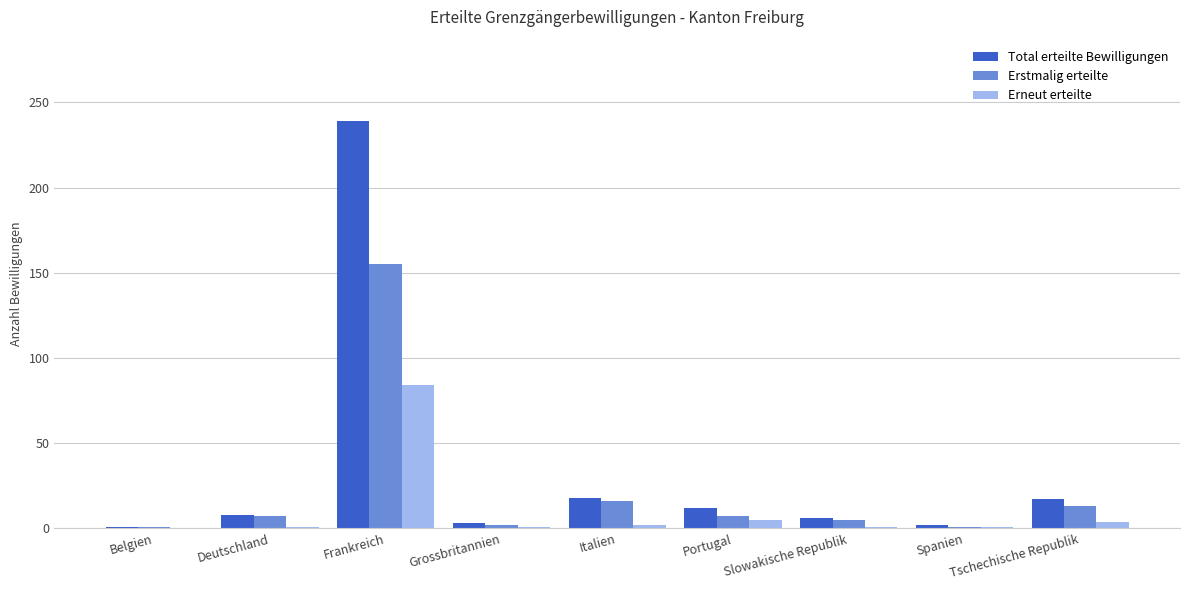

Which label corresponds to the largest value in the chart?

Frankreich